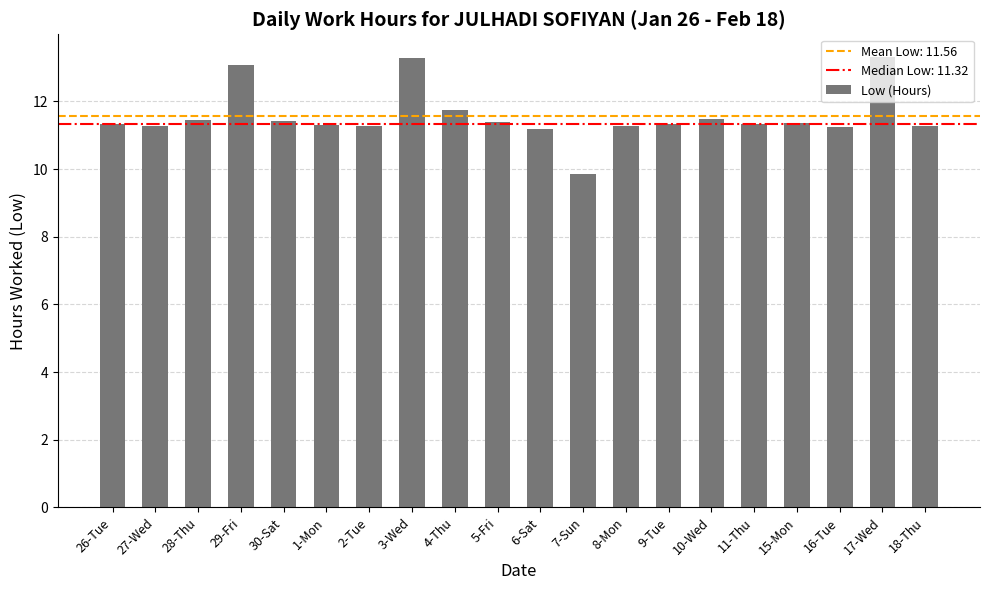

What is the difference between the second highest and minimum values?

3.4